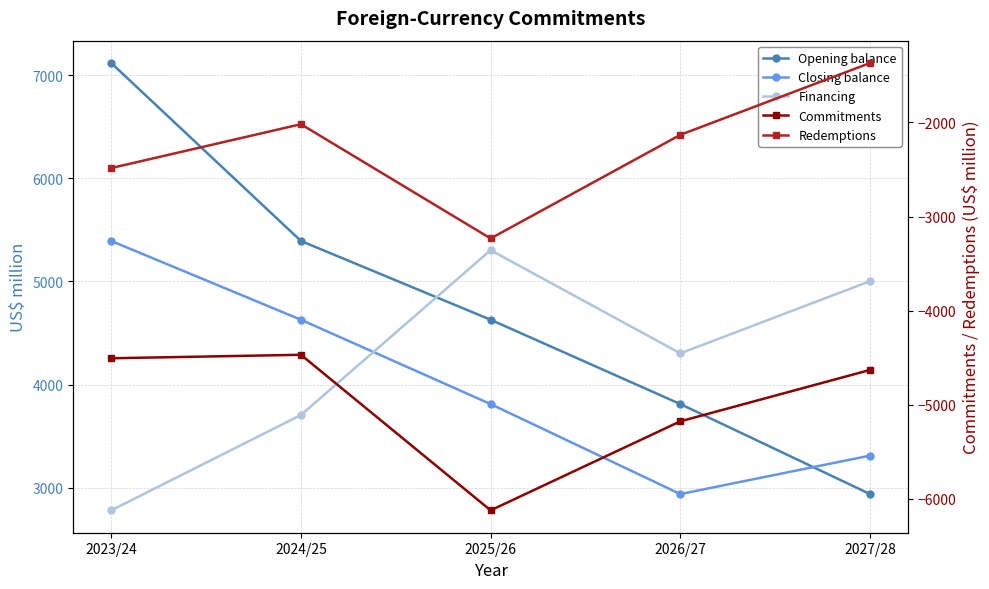

Which label corresponds to the largest value in the chart?

2023/24